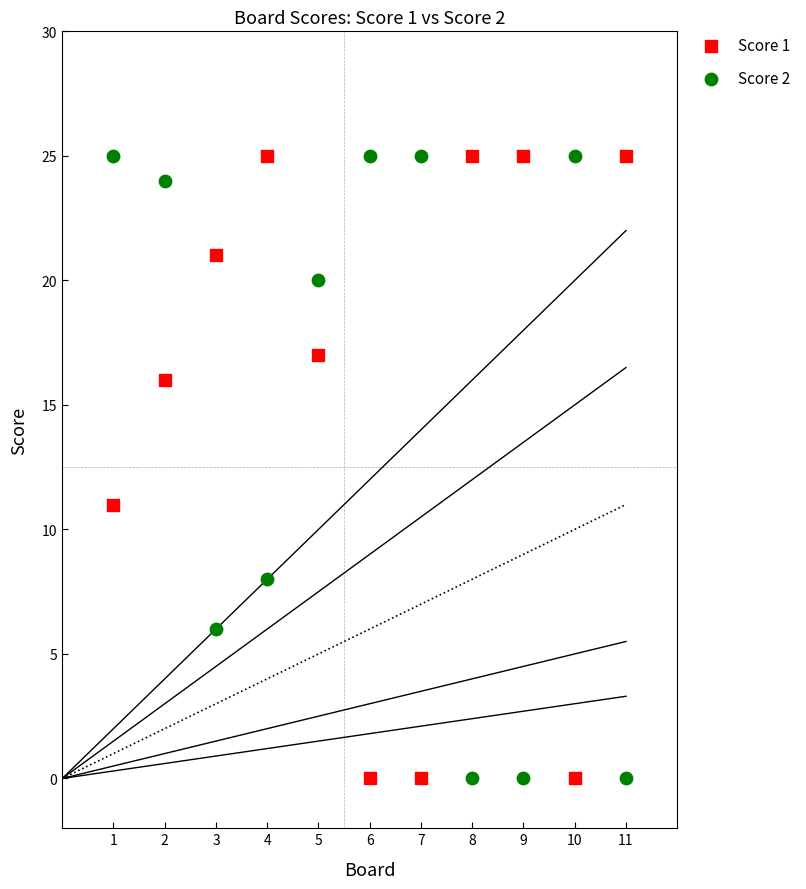

What are all the series names shown in the legend?

Score 1, Score 2